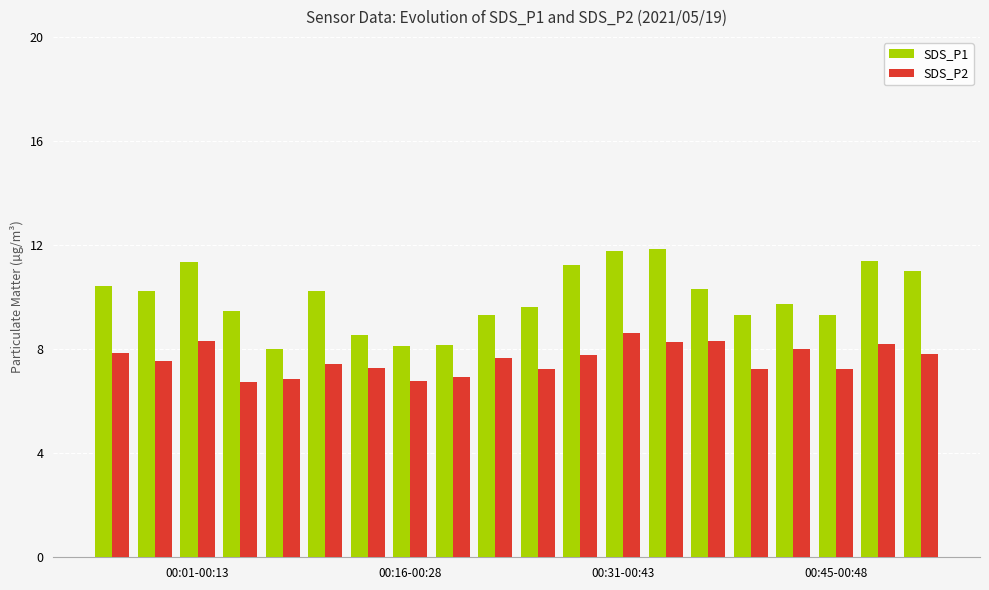

At how many categories does at least one series exceed 9?

16